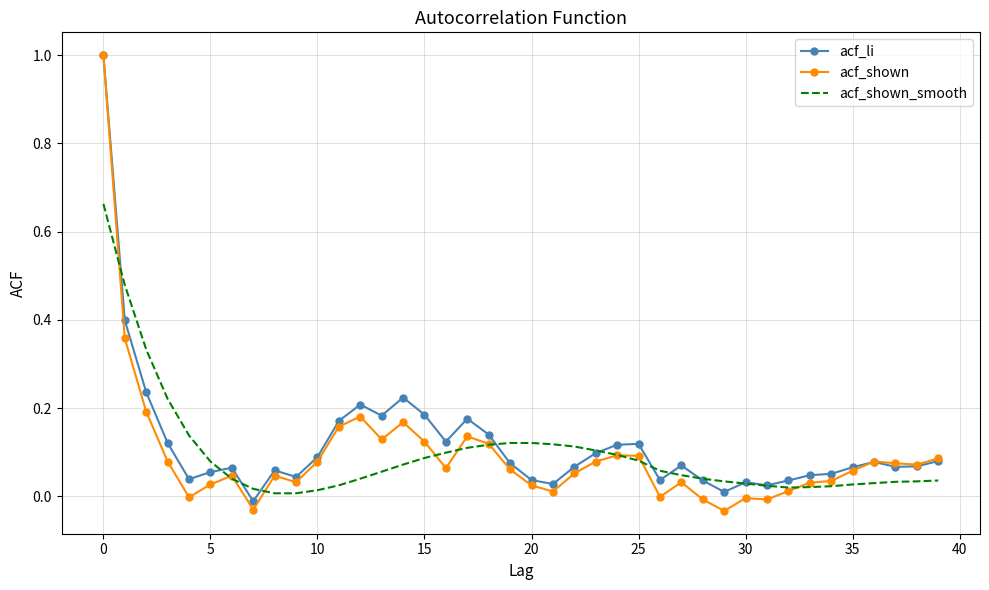

At how many categories does at least one series exceed 0?

40